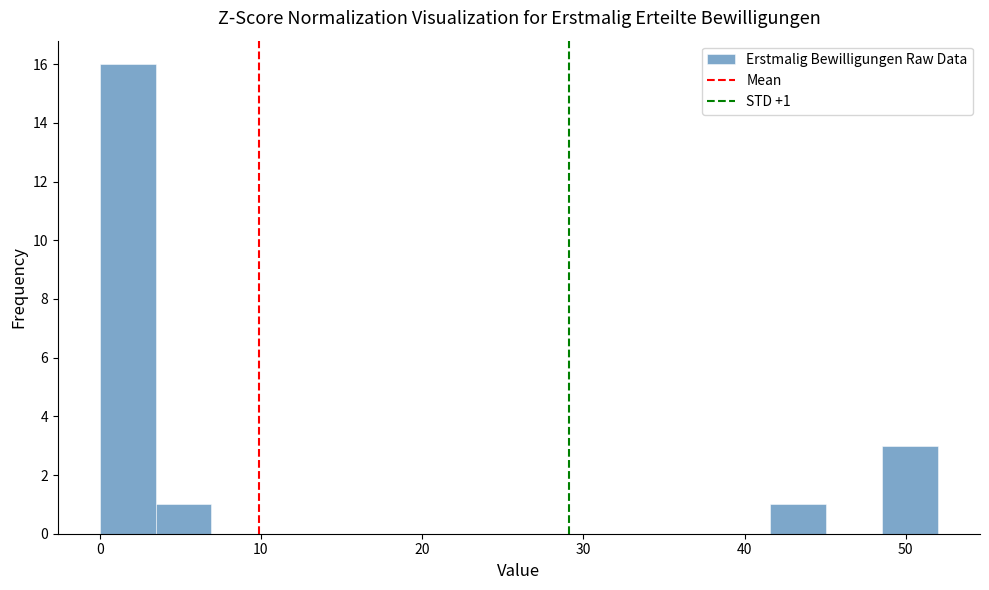

Read against the x-axis, roughly where is the centre of the tallest bar?

2